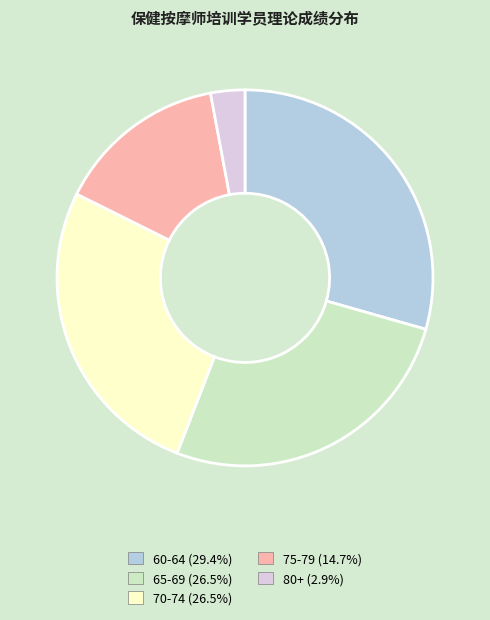

How many slices are in this pie chart?

5